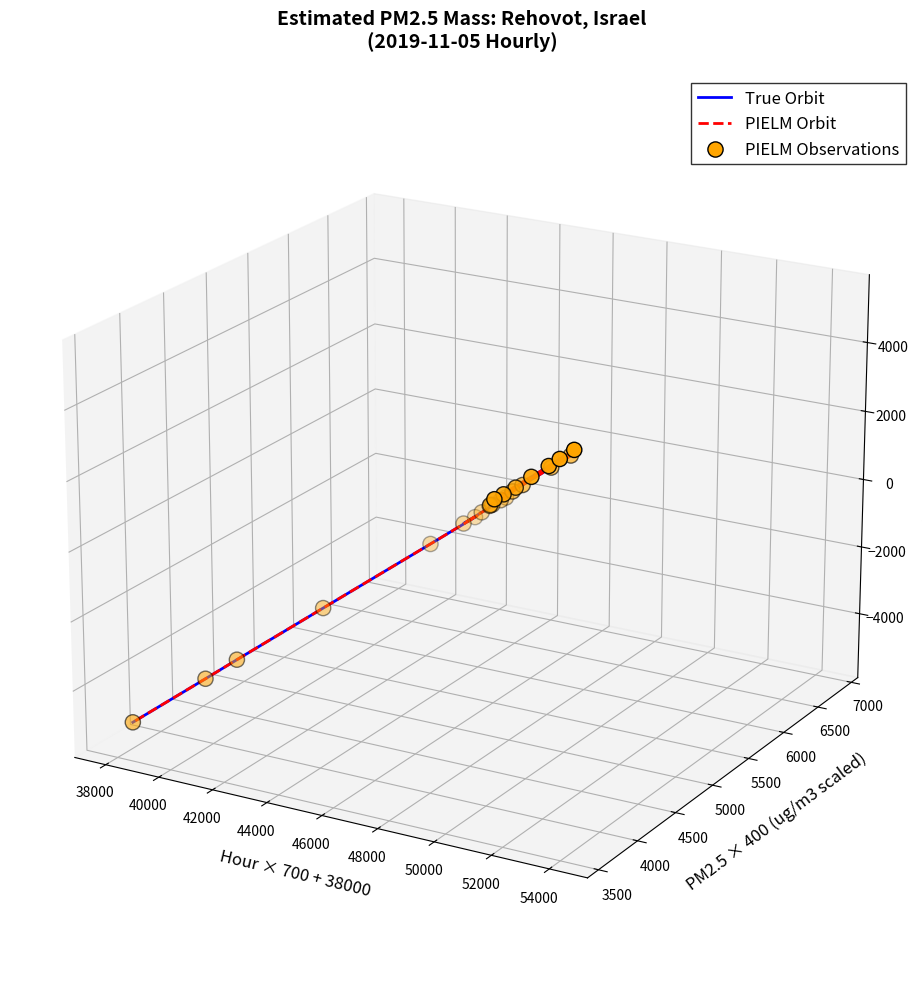

Which series has the largest Y range (max minus min)?

PIELM Orbit